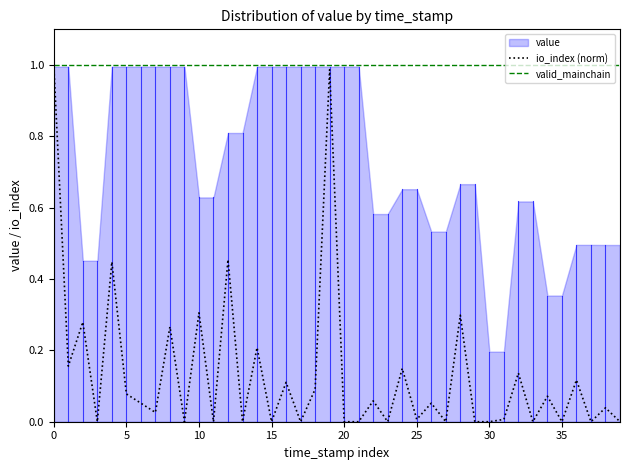

How many interior local peaks does the io_index (norm) series have?

16